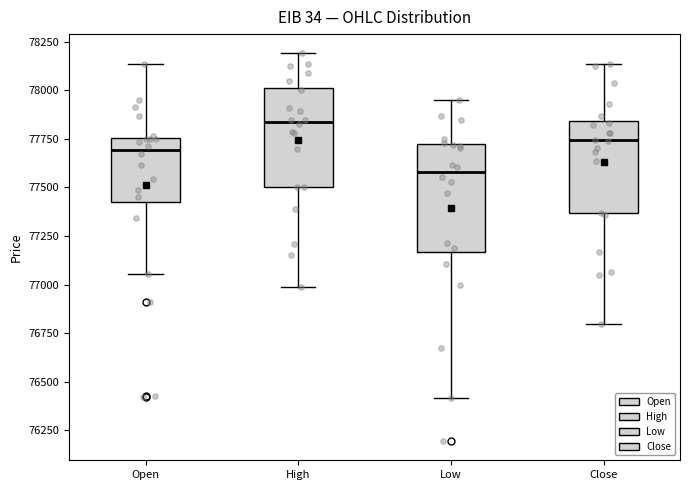

Which box has the highest median line?

High